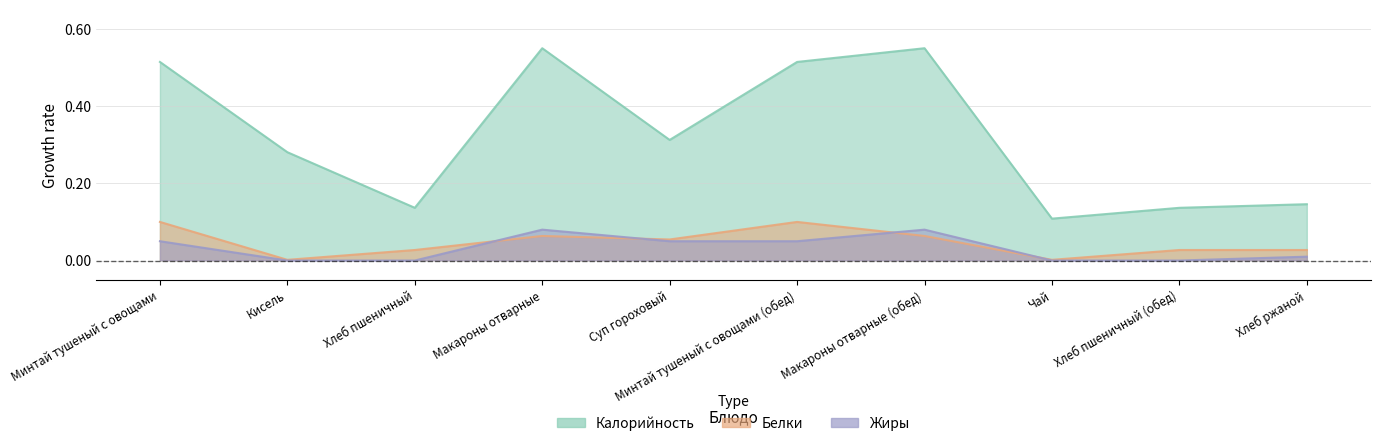

What is the difference between the highest and lowest values at Макароны отварные (обед)?

0.5